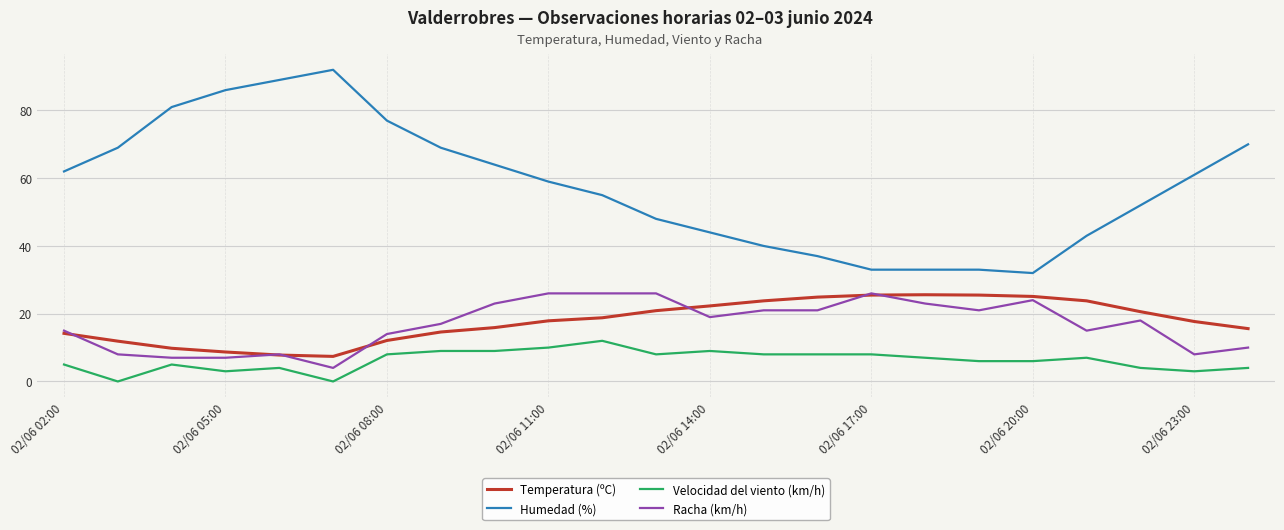

What is the highest value of the Temperatura (ºC) series?

25.6